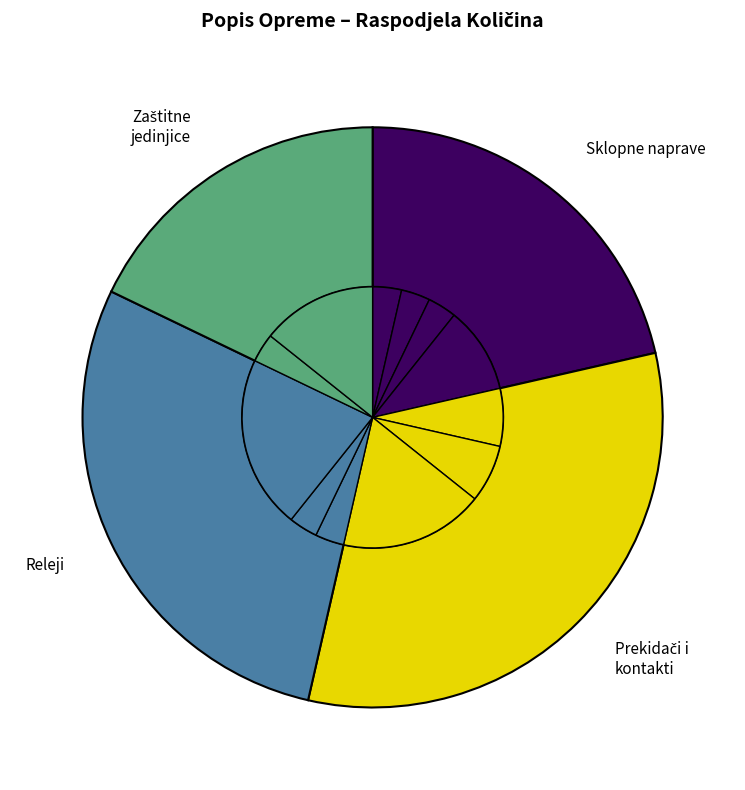

How many slices are in this pie chart?

12